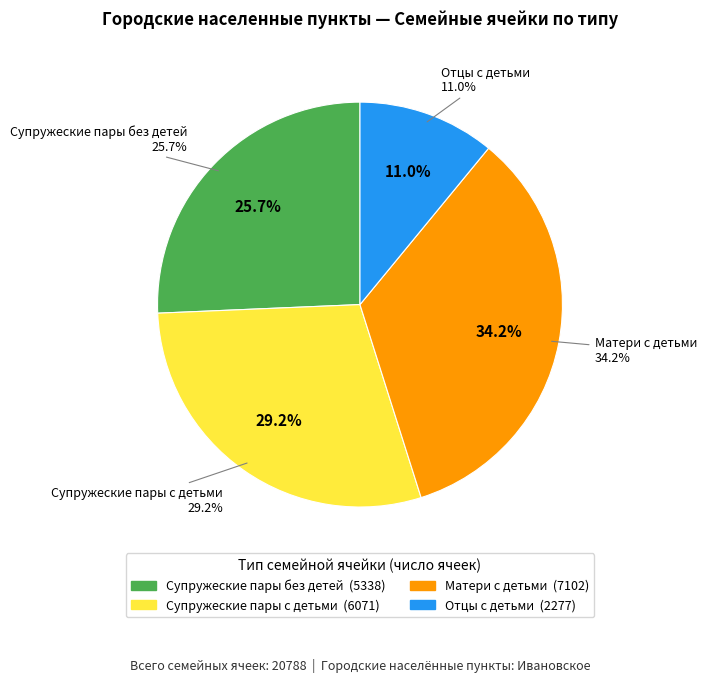

What is the change in value from Супружеские пары с детьми to Матери с детьми?

+1031